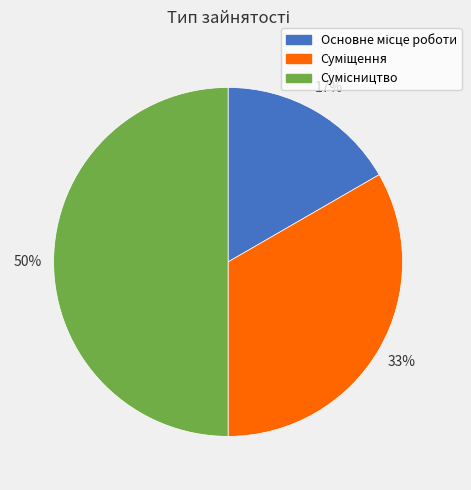

To the nearest percent, what is the difference between the largest and smallest slice percentages?

33%